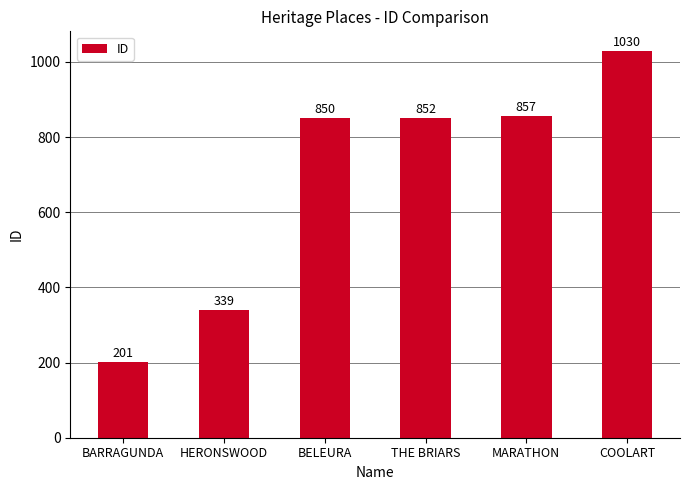

At which category does the chart reach its minimum across all series?

BARRAGUNDA